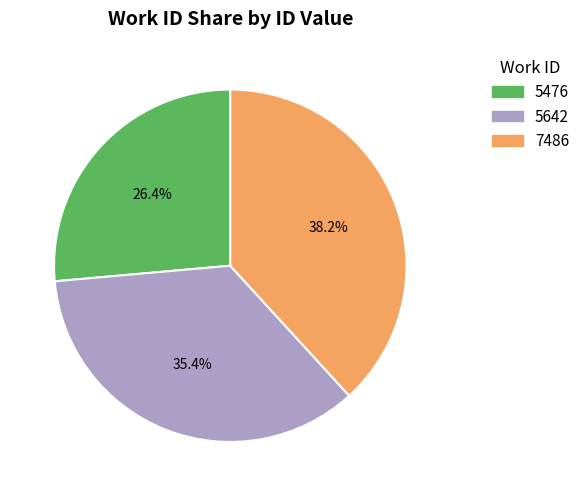

What percentage is NOT represented by 7486?

61.8%